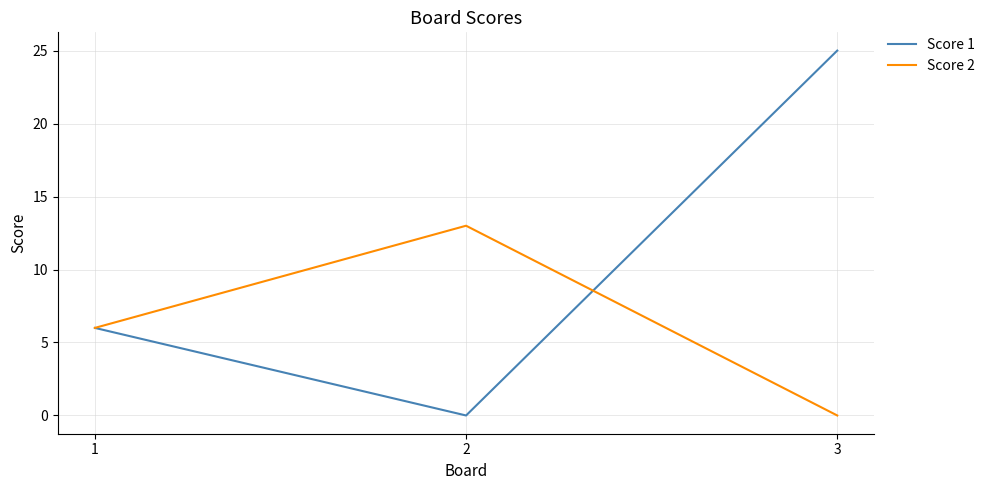

What is the difference between the Score 1 values at 3 and 2?

25